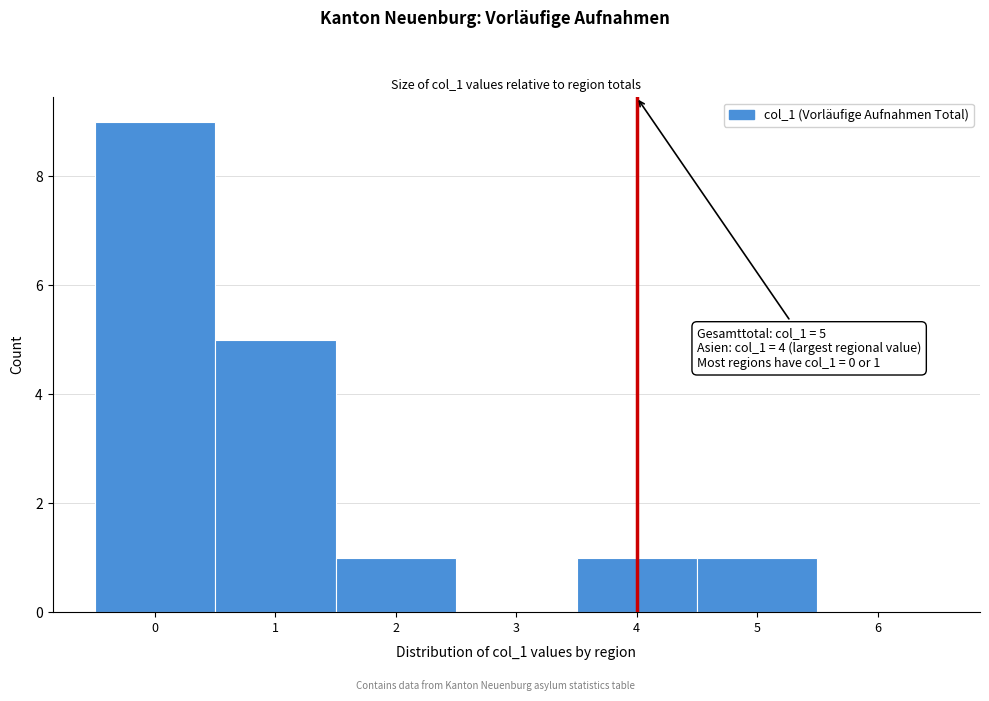

Which range on the x-axis has the tallest bar?

-0.5 to 0.5